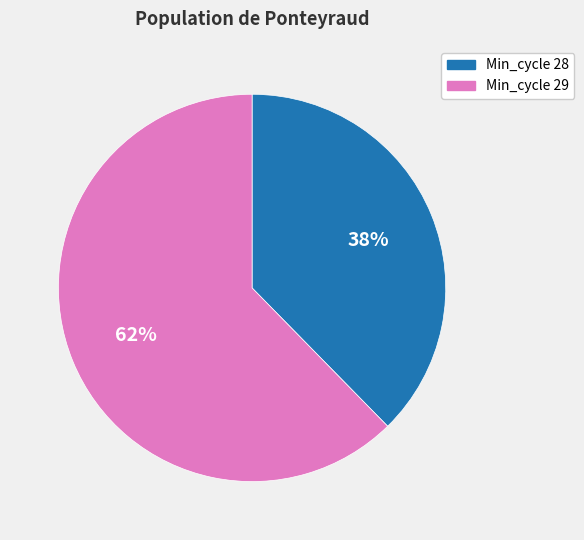

Is there any slice that represents more than half of the pie?

Yes